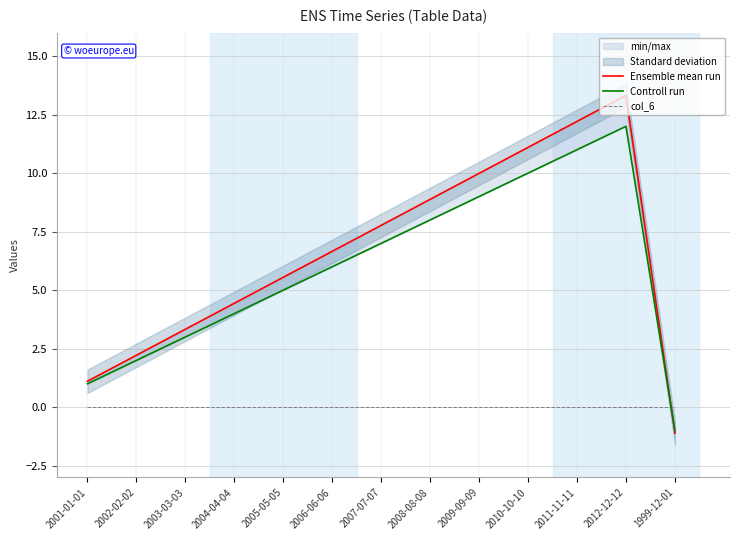

At how many categories does at least one series exceed 9?

4